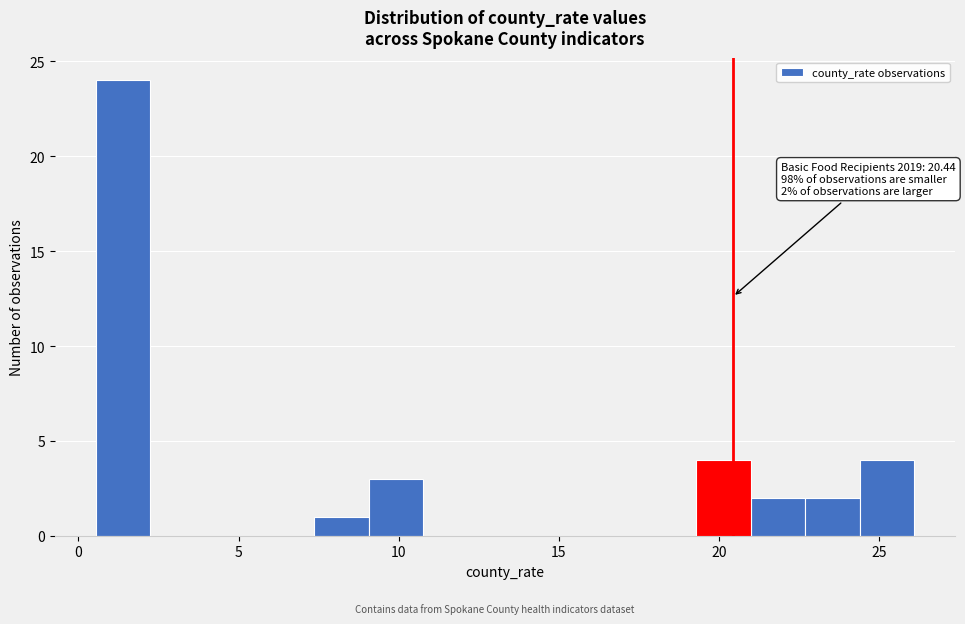

Read against the x-axis, roughly where is the centre of the tallest bar?

1.5